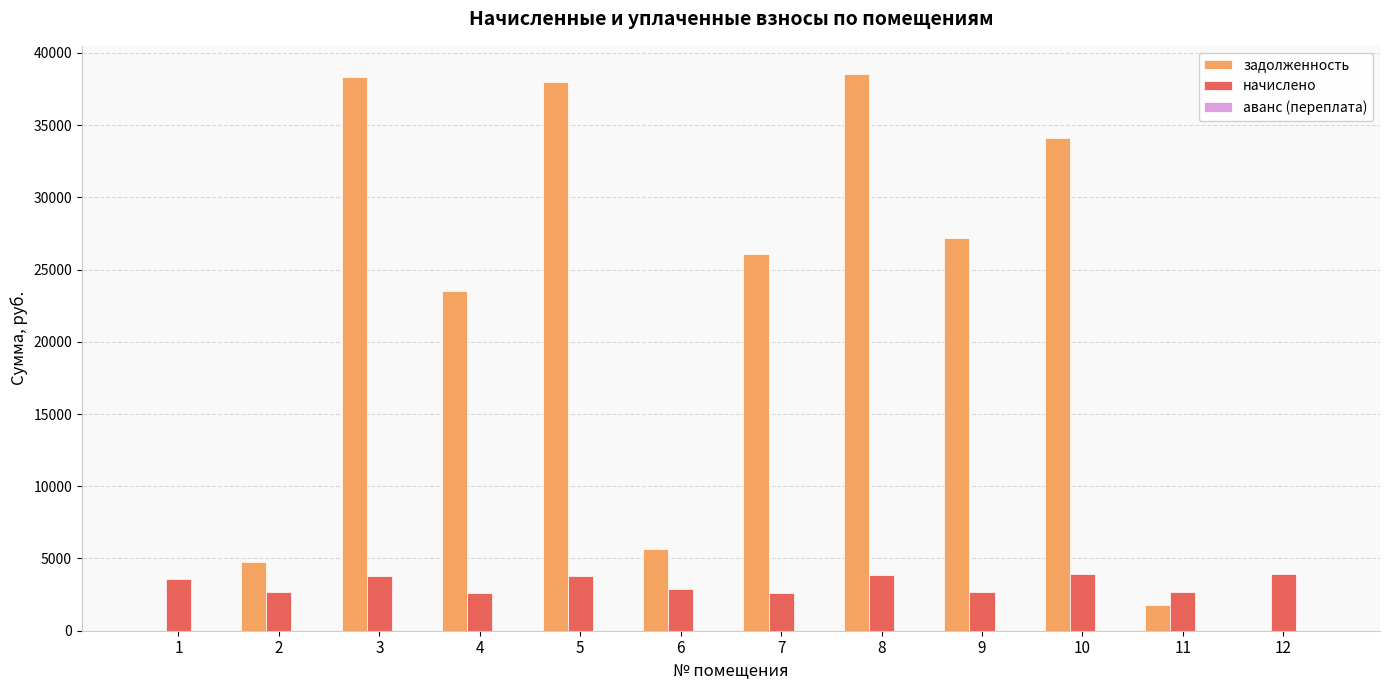

Which series changed the most between 2 and 5?

задолженность